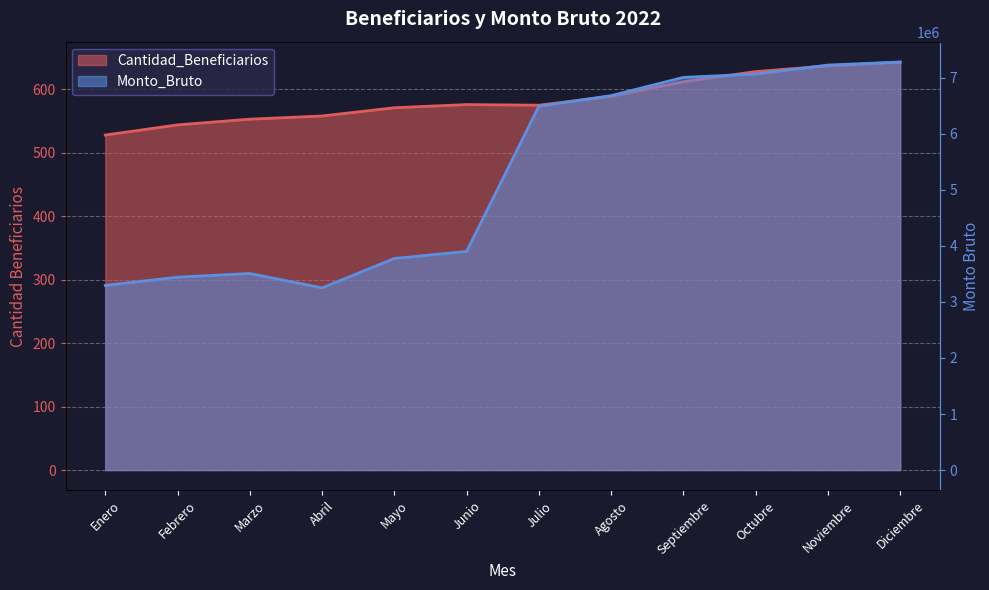

Is it true that Cantidad_Beneficiarios equals 1008 at Agosto?

False